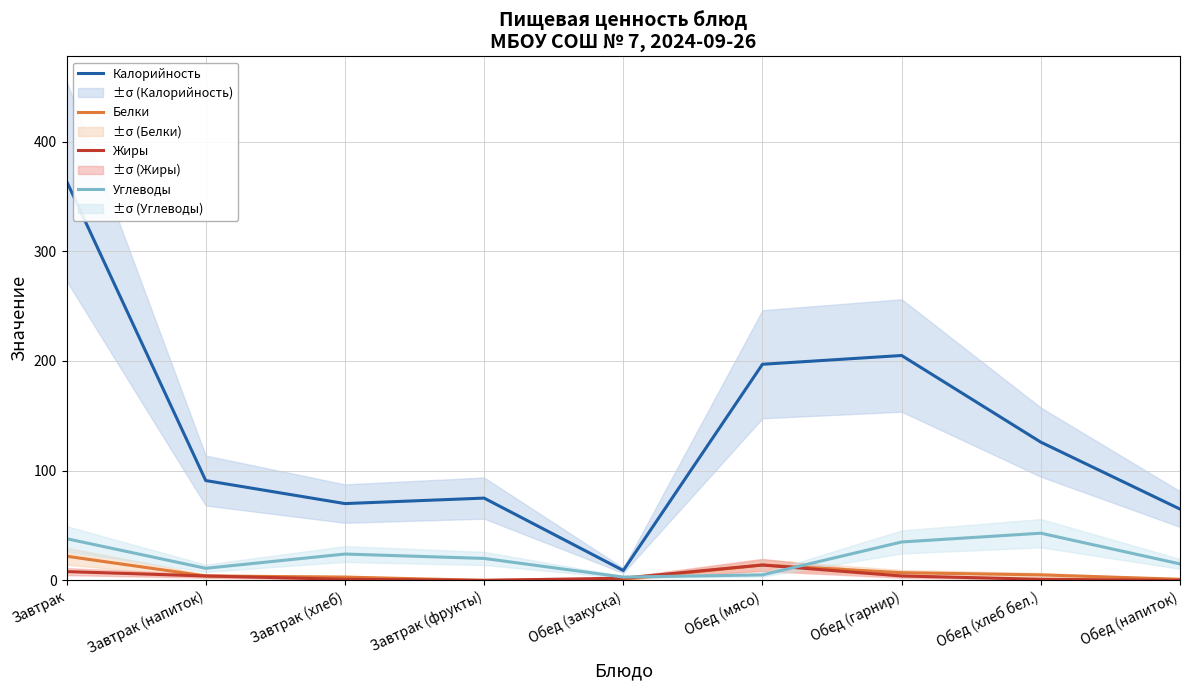

What is the label of the 2nd point from the left?

Завтрак (напиток)